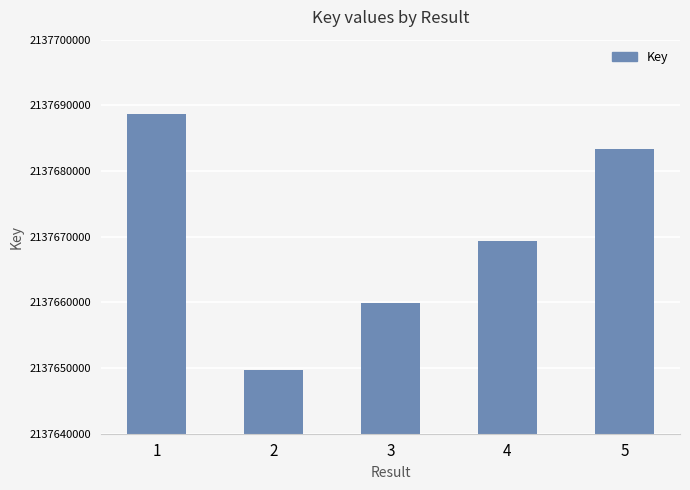

What is the sum of the values at 2 and 1?

4275338327